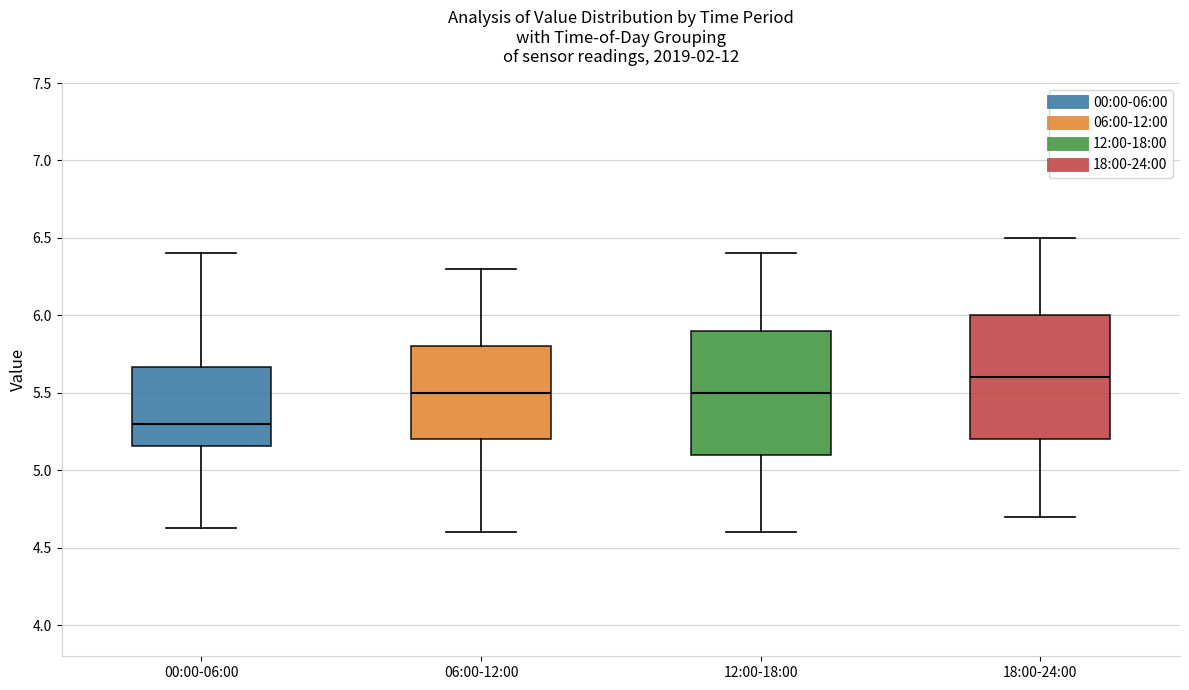

Reading left to right, transcribe this box plot: for each box, give where its median line is, the range the box spans, and where its two whiskers end, as read against the y-axis. The values are not printed on the chart, so give them approximately, as read against the axis.

00:00-06:00: median 5.30, box 5.15 to 5.65, whiskers 4.65 to 6.40
06:00-12:00: median 5.50, box 5.20 to 5.80, whiskers 4.60 to 6.30
12:00-18:00: median 5.50, box 5.10 to 5.90, whiskers 4.60 to 6.40
18:00-24:00: median 5.60, box 5.20 to 6.00, whiskers 4.70 to 6.50